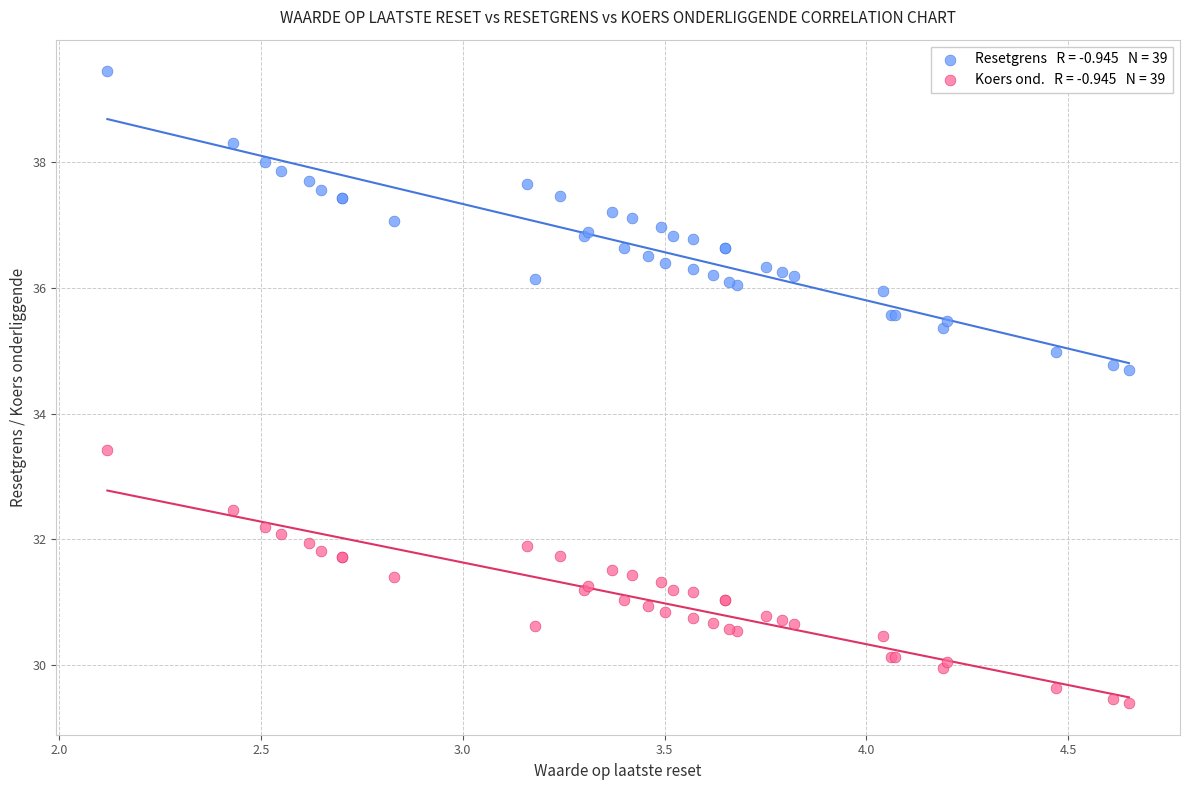

Across all series, what Y value is closest to 34?

33.4